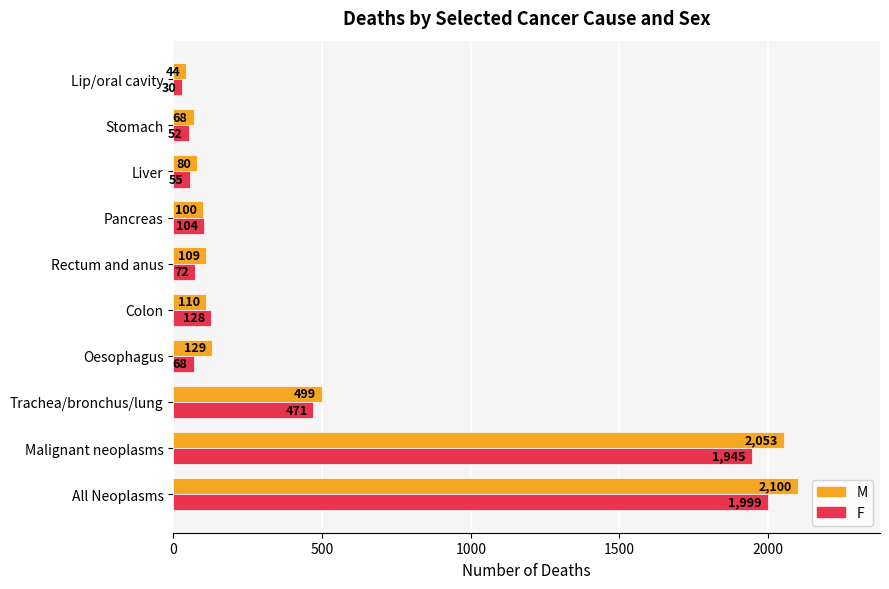

Which series changed the most between Malignant neoplasms and Stomach?

M